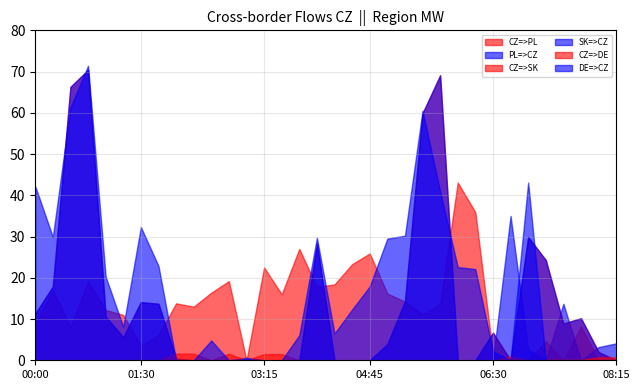

Reading right to left, transcribe all the data shown in this chart.

CZ=>PL: 08:15=0.0	08:00=0.0	07:45=8.2	07:30=0.0	07:15=4.6	07:00=0.0	06:45=0.0	06:30=1.5	06:15=35.9	06:00=43.1	05:45=13.6	05:30=11.1	05:15=14.2	05:00=16.2	04:45=25.9	04:30=23.3	04:15=18.4	04:00=17.8	03:45=27.0	03:30=16.0	03:15=22.5	03:00=0.0	02:45=19.2	02:30=16.4	02:15=13.0	02:00=13.8	01:45=6.1	01:30=3.5	01:15=11.0	01:00=12.2	00:45=19.1	00:30=8.0	00:15=17.0	00:00=8.8
PL=>CZ: 08:15=4.1	08:00=3.2	07:45=0.0	07:30=13.7	07:15=0.0	07:00=2.7	06:45=35.0	06:30=0.0	06:15=0.0	06:00=0.0	05:45=0.0	05:30=0.0	05:15=0.0	05:00=0.0	04:45=0.0	04:30=0.0	04:15=0.0	04:00=0.0	03:45=0.0	03:30=0.0	03:15=0.0	03:00=0.6	02:45=0.0	02:30=0.0	02:15=0.0	02:00=0.0	01:45=0.0	01:30=0.0	01:15=0.0	01:00=0.0	00:45=0.0	00:30=0.0	00:15=0.0	00:00=0.0
CZ=>SK: 08:15=0.0	08:00=2.0	07:45=10.2	07:30=8.9	07:15=24.3	07:00=29.9	06:45=0.0	06:30=6.7	06:15=0.0	06:00=0.0	05:45=69.1	05:30=59.9	05:15=14.3	05:00=3.9	04:45=0.0	04:30=0.0	04:15=0.0	04:00=28.3	03:45=0.0	03:30=0.0	03:15=0.0	03:00=0.0	02:45=0.0	02:30=0.0	02:15=0.0	02:00=0.4	01:45=13.7	01:30=14.1	01:15=5.6	01:00=10.6	00:45=70.4	00:30=66.3	00:15=17.9	00:00=11.3
SK=>CZ: 08:15=0.0	08:00=2.0	07:45=10.2	07:30=8.9	07:15=24.3	07:00=29.9	06:45=0.0	06:30=6.7	06:15=0.0	06:00=0.0	05:45=69.1	05:30=59.9	05:15=14.3	05:00=3.9	04:45=0.0	04:30=0.0	04:15=0.0	04:00=28.3	03:45=0.0	03:30=0.0	03:15=0.0	03:00=0.0	02:45=0.0	02:30=0.0	02:15=0.0	02:00=0.4	01:45=13.7	01:30=14.1	01:15=5.6	01:00=10.6	00:45=70.4	00:30=66.3	00:15=17.9	00:00=11.3
CZ=>DE: 08:15=0.7	08:00=0.7	07:45=0.1	07:30=0.1	07:15=0.1	07:00=0.0	06:45=0.9	06:30=0.0	06:15=0.0	06:00=0.0	05:45=0.0	05:30=0.0	05:15=0.0	05:00=0.0	04:45=0.0	04:30=0.0	04:15=0.0	04:00=0.0	03:45=0.0	03:30=1.5	03:15=1.5	03:00=0.0	02:45=1.6	02:30=0.0	02:15=1.6	02:00=1.6	01:45=0.0	01:30=0.0	01:15=0.0	01:00=0.0	00:45=0.0	00:30=0.0	00:15=0.0	00:00=0.0
DE=>CZ: 08:15=0.0	08:00=0.0	07:45=0.0	07:30=0.0	07:15=0.0	07:00=43.1	06:45=0.0	06:30=2.2	06:15=22.1	06:00=22.6	05:45=40.9	05:30=60.5	05:15=30.2	05:00=29.5	04:45=17.9	04:30=12.3	04:15=6.5	04:00=29.7	03:45=6.1	03:30=0.0	03:15=0.0	03:00=0.3	02:45=0.0	02:30=4.8	02:15=0.0	02:00=0.0	01:45=22.9	01:30=32.3	01:15=8.1	01:00=20.3	00:45=71.4	00:30=61.3	00:15=29.9	00:00=42.2